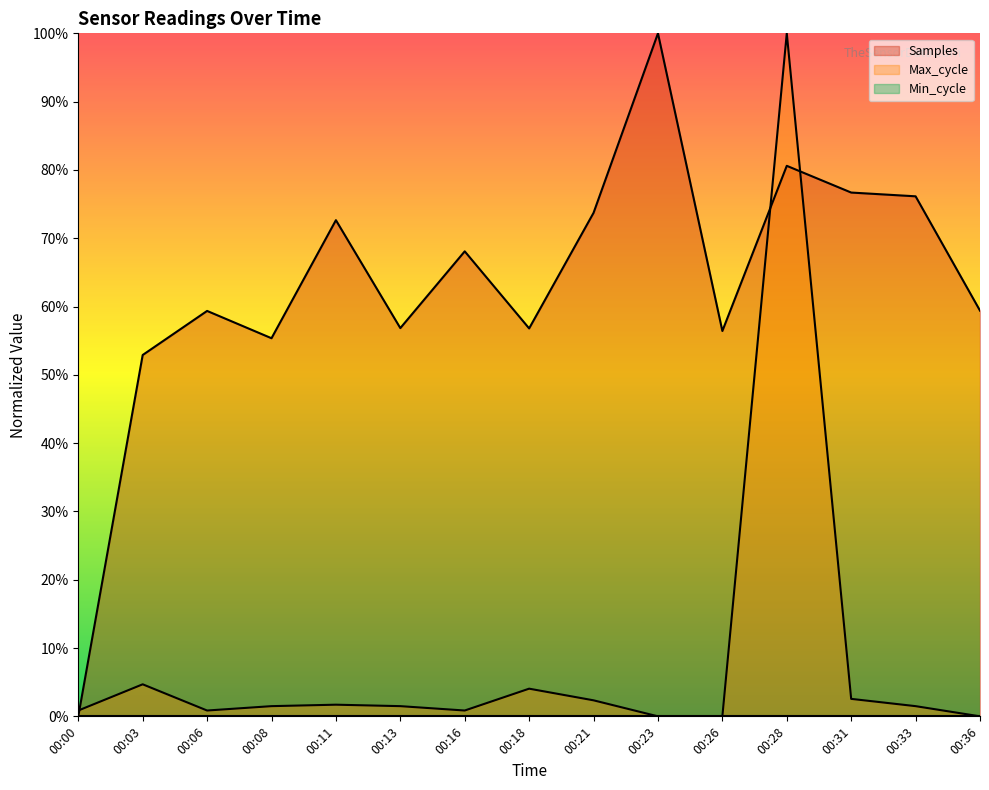

Which has a higher value, 00:06 or 00:21?

00:21